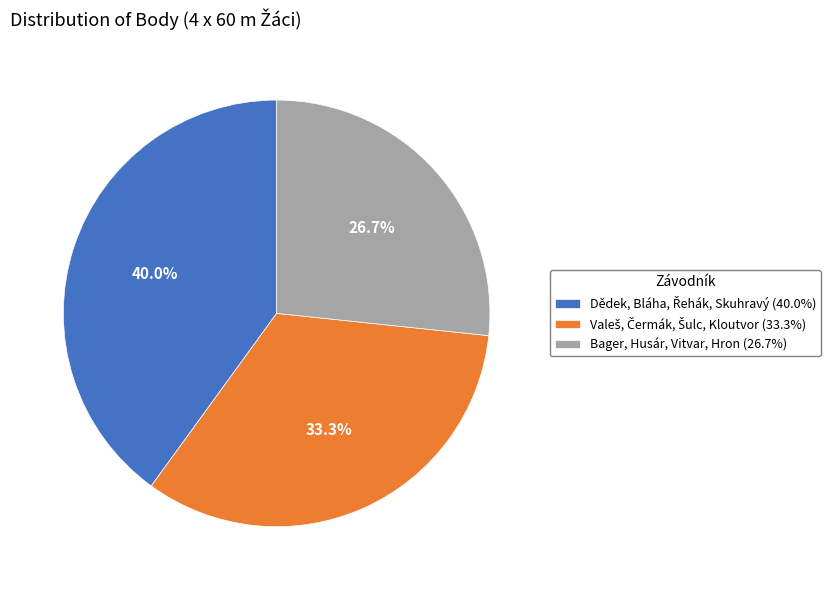

Is there any slice that represents more than half of the pie?

No